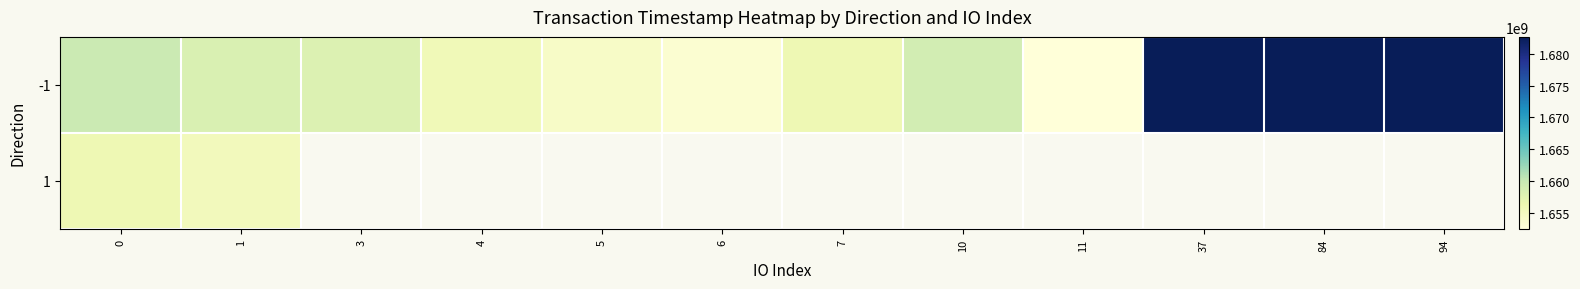

At 94, list the series in order from largest to smallest.

-1, 1